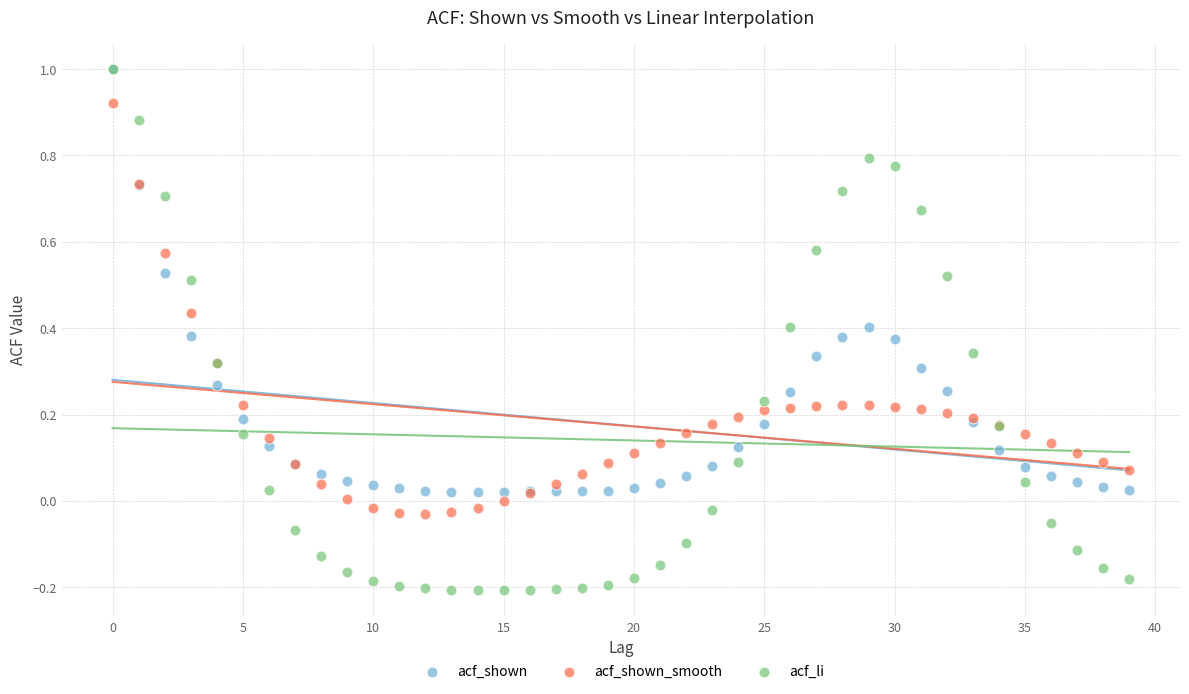

Which series reaches the minimum Y coordinate?

acf_li